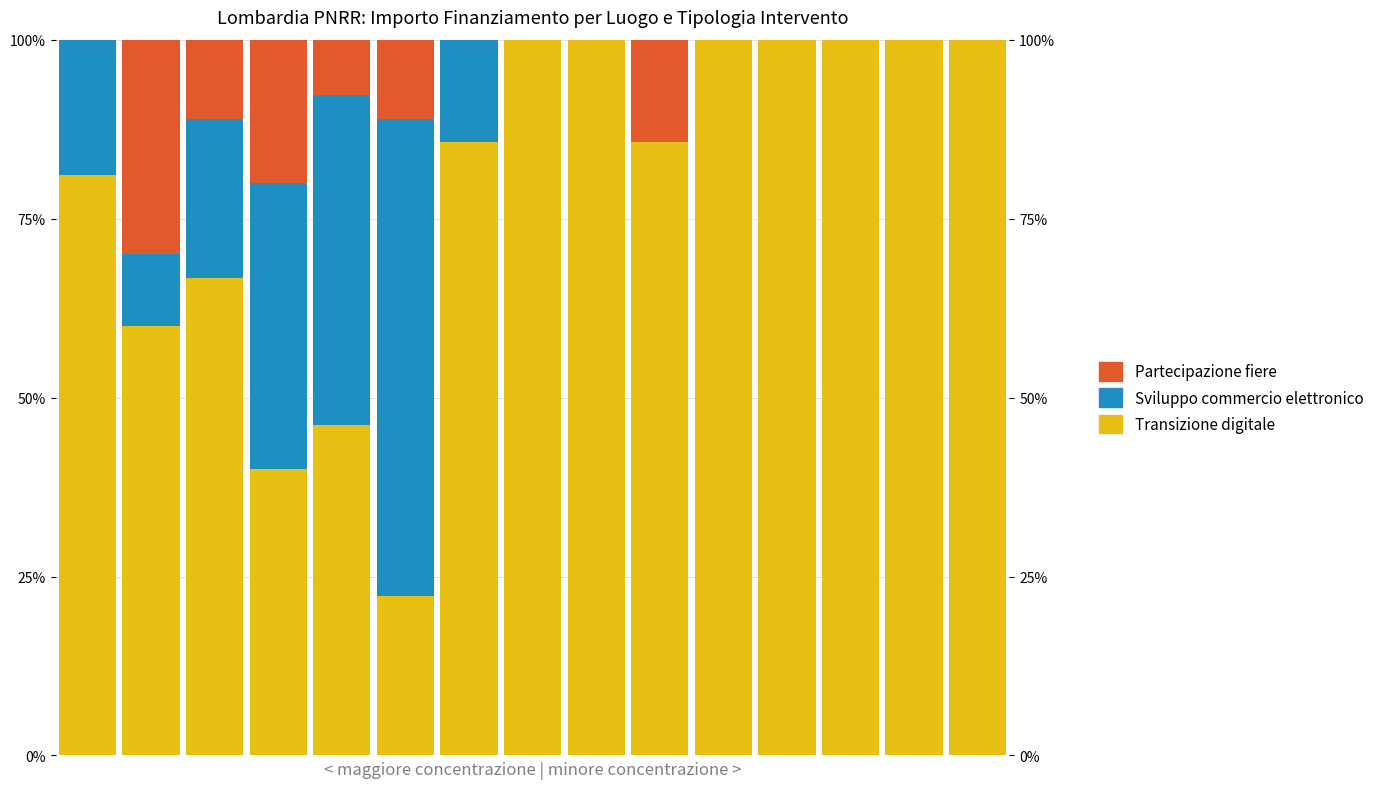

At how many categories does at least one series exceed 8?

15